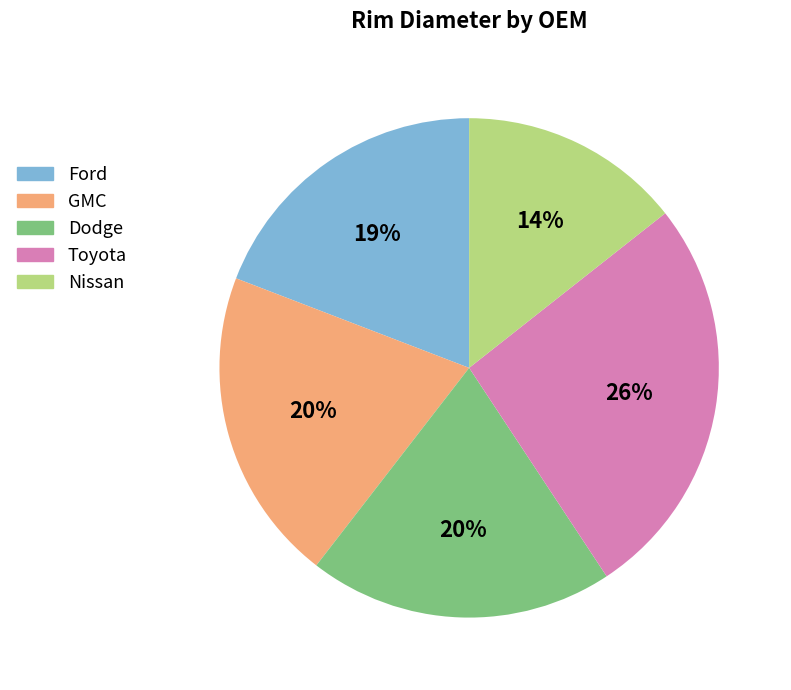

Is there any slice that represents more than half of the pie?

No